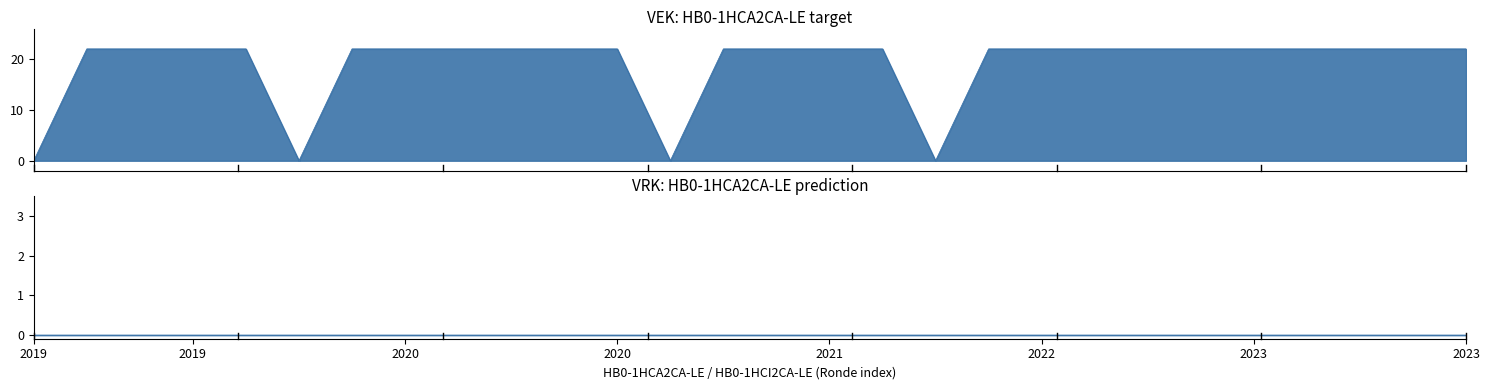

How many lines are shown in the chart?

1